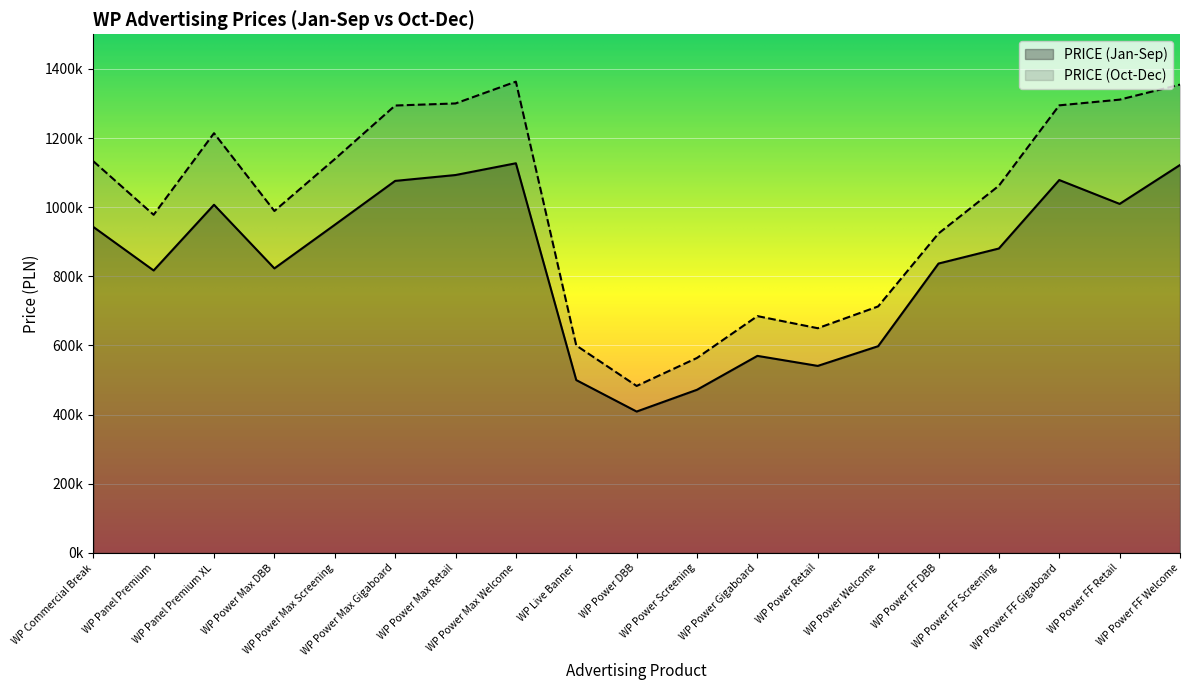

Which label corresponds to the largest value in the chart?

WP Power Max Welcome